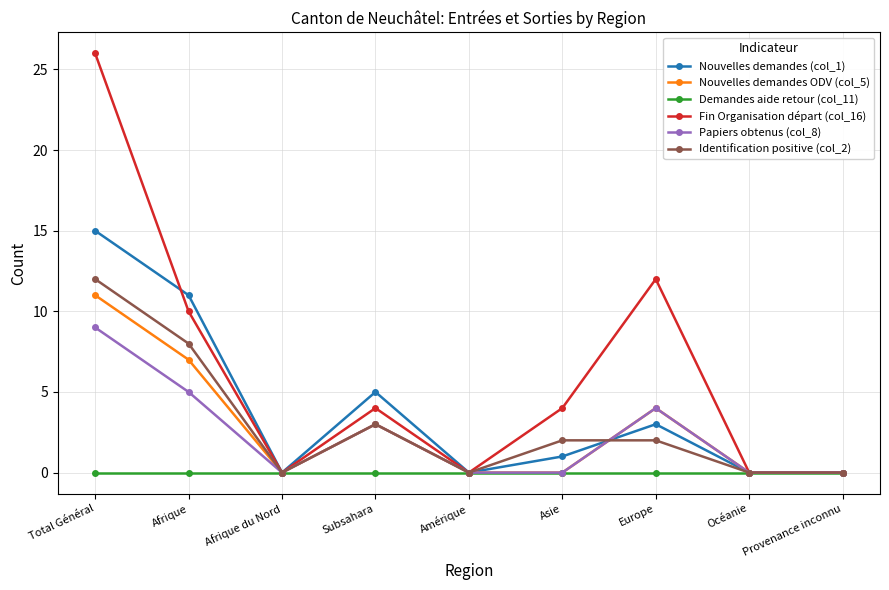

How many interior local peaks does the Nouvelles demandes ODV (col_5) series have?

2